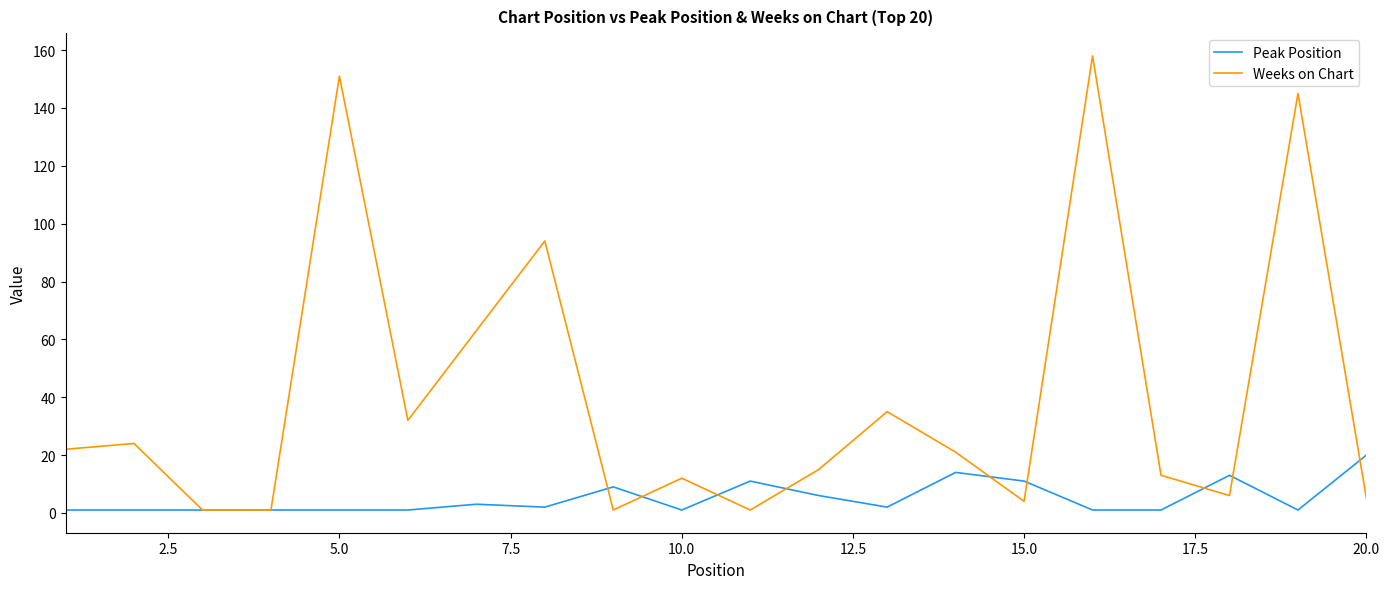

What is the average value of the Peak Position series?

5